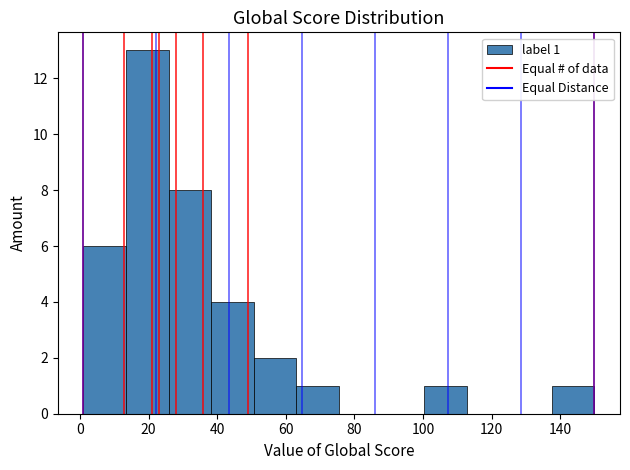

Over which range of the x-axis is the bar tallest?

14 to 26